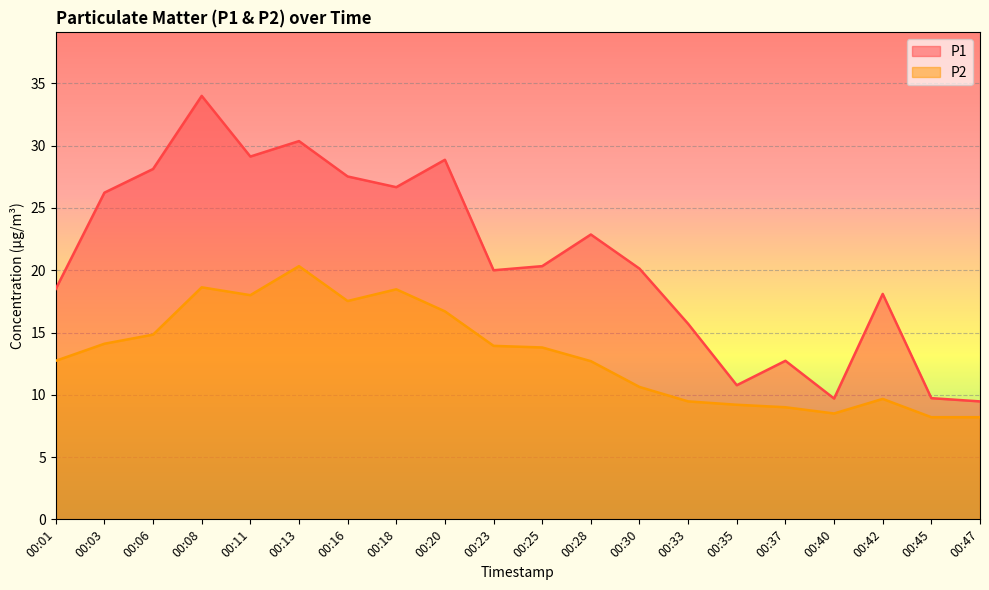

Rank the series by their average value, from lowest to highest.

P2, P1